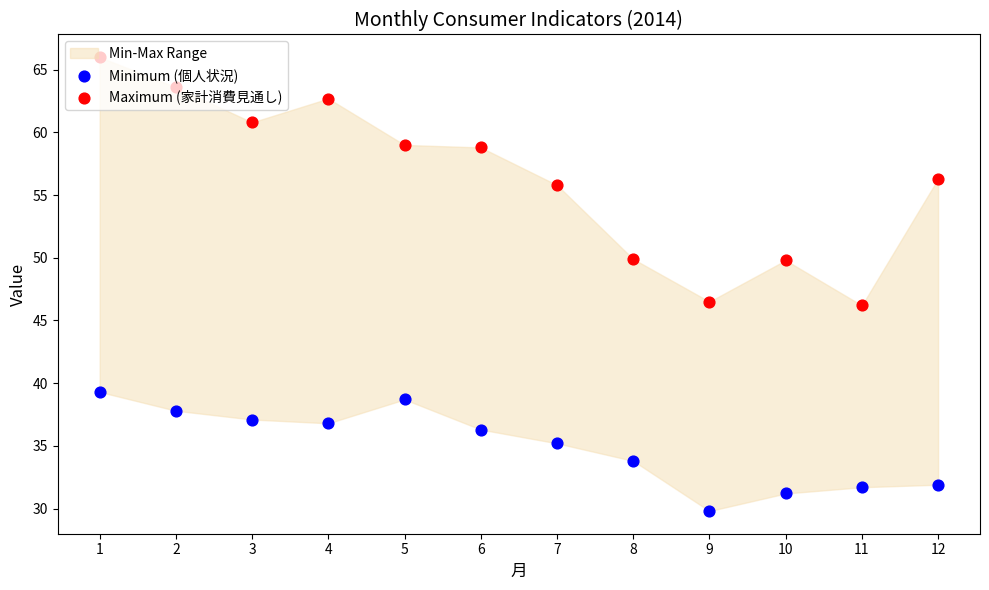

Which series contains the lowest Y value?

Minimum (個人状況)